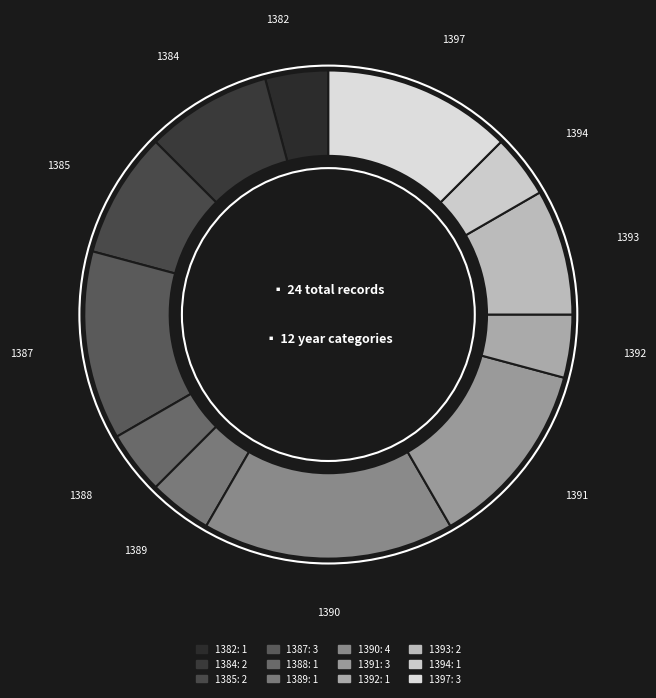

Which slice is the largest?

1390